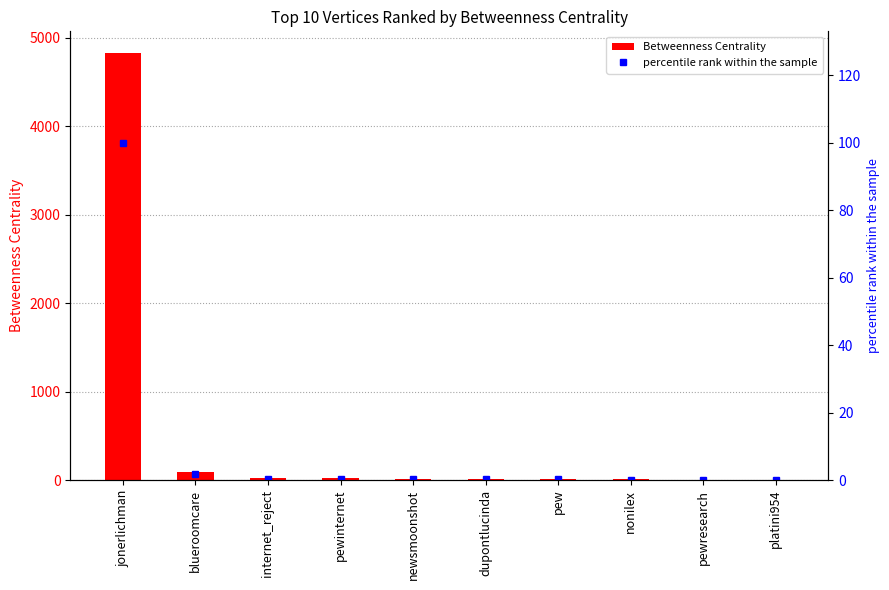

List the series in order of their peak value, lowest first.

percentile rank within the sample, Betweenness Centrality